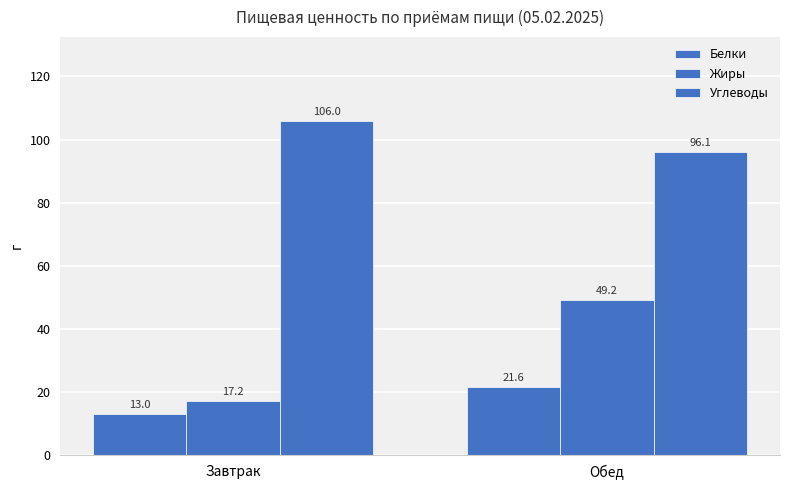

What is the maximum value for Белки?

21.6